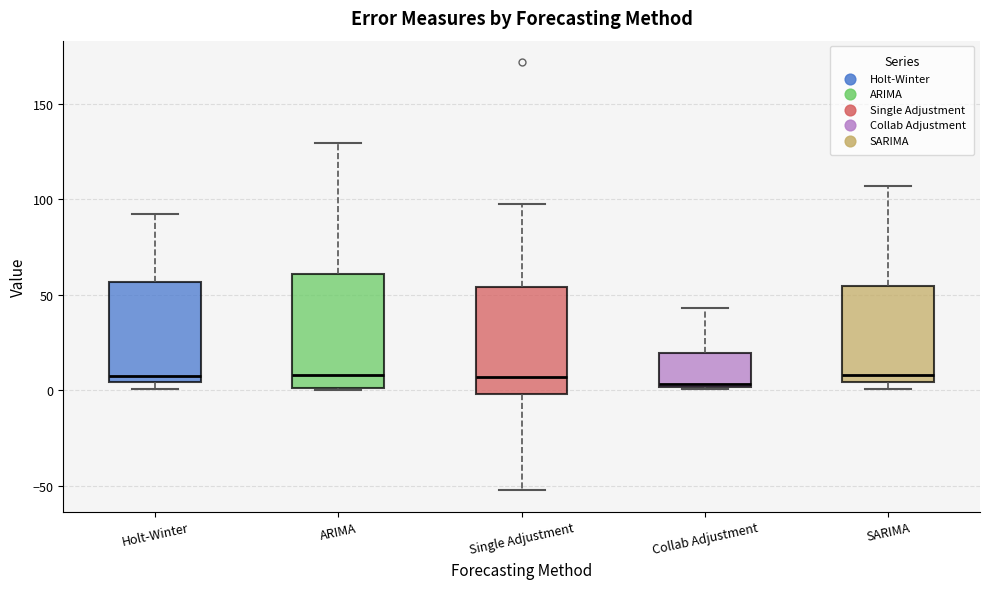

Reading left to right, transcribe this box plot: for each box, give where its median line is, the range the box spans, and where its two whiskers end, as read against the y-axis. The values are not printed on the chart, so give them approximately, as read against the axis.

Holt-Winter: median 5 (just above the box's lower edge), box 5 to 55, whiskers 0 to 95
ARIMA: median 10, box 0 to 60, whiskers 0 to 130
Single Adjustment: median 5, box 0 to 55, whiskers -50 to 95
Collab Adjustment: median 5, box 0 to 20, whiskers 0 to 45
SARIMA: median 10, box 5 to 55, whiskers 0 to 105